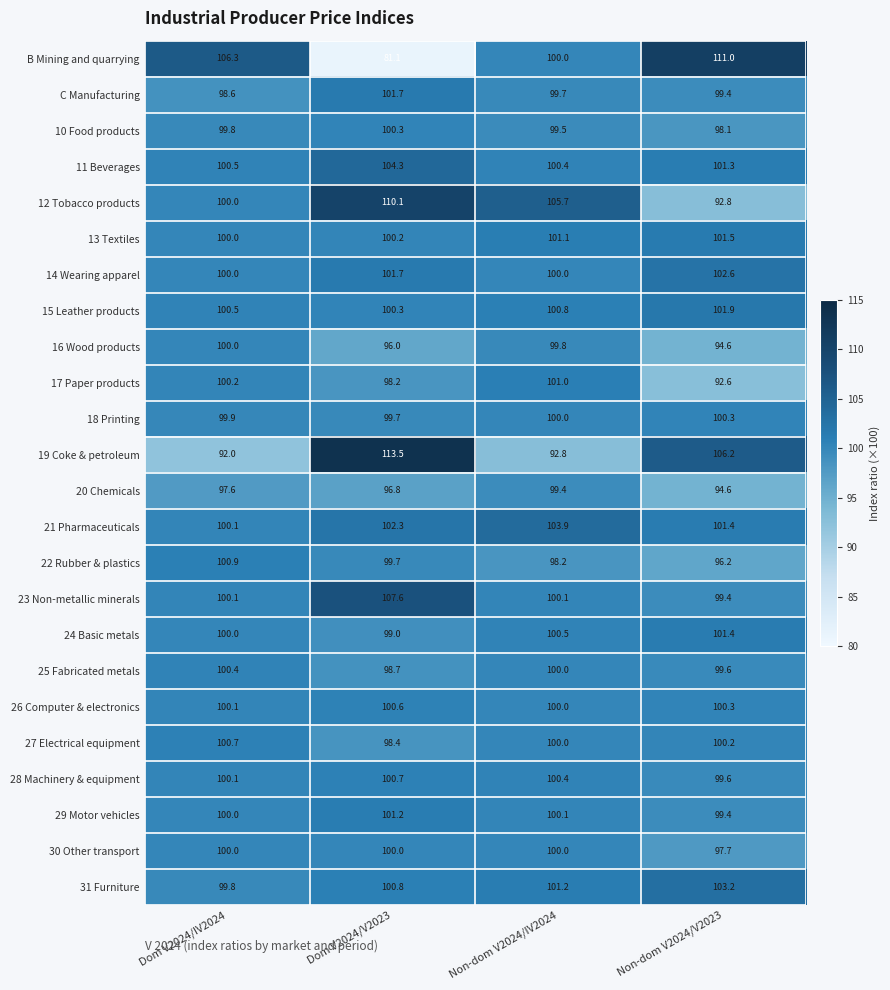

At which category is the sum across all series the highest?

Dom V2024/V2023